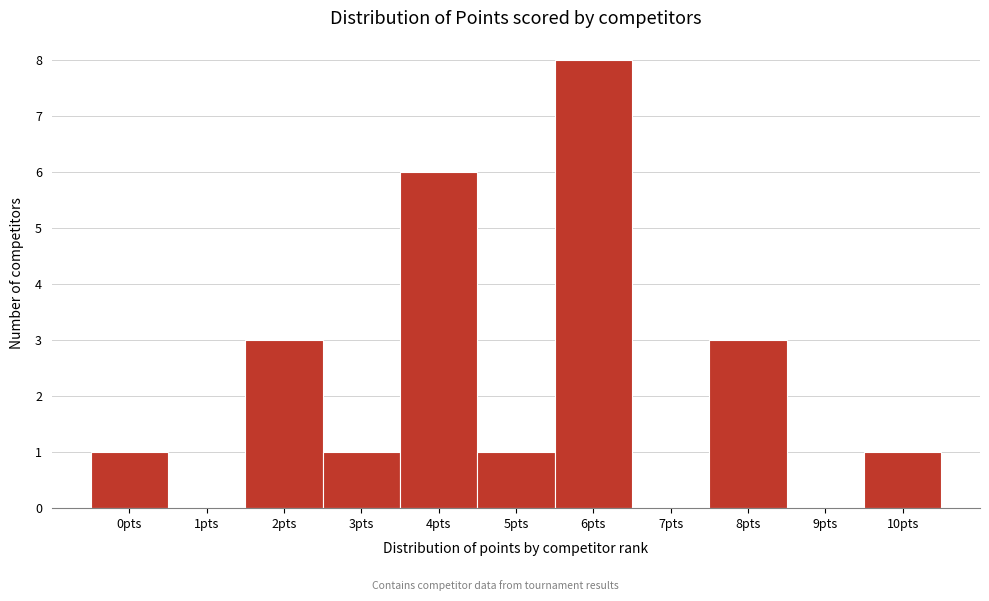

Reading left to right, transcribe all the data shown in this chart.

0pts=1	1pts=0	2pts=3	3pts=1	4pts=6	5pts=1	6pts=8	7pts=0	8pts=3	9pts=0	10pts=1